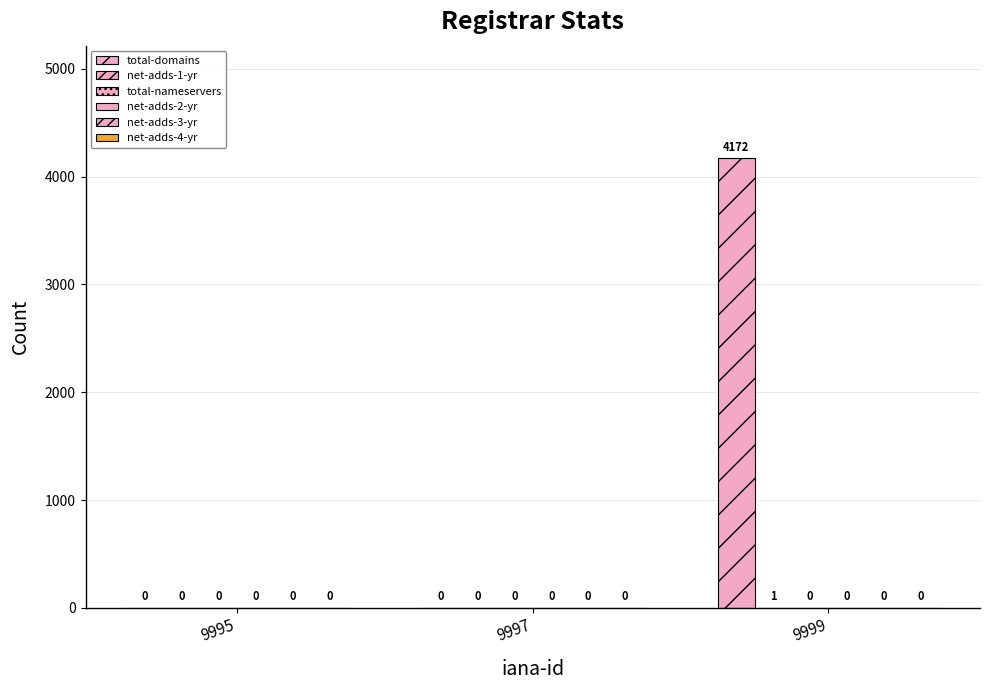

What is the difference between the highest and lowest values at 9999?

4172